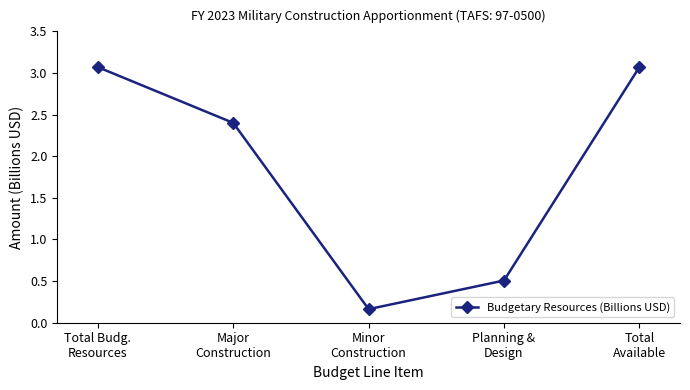

True or false: the data has more than 1 interior local peaks.

False